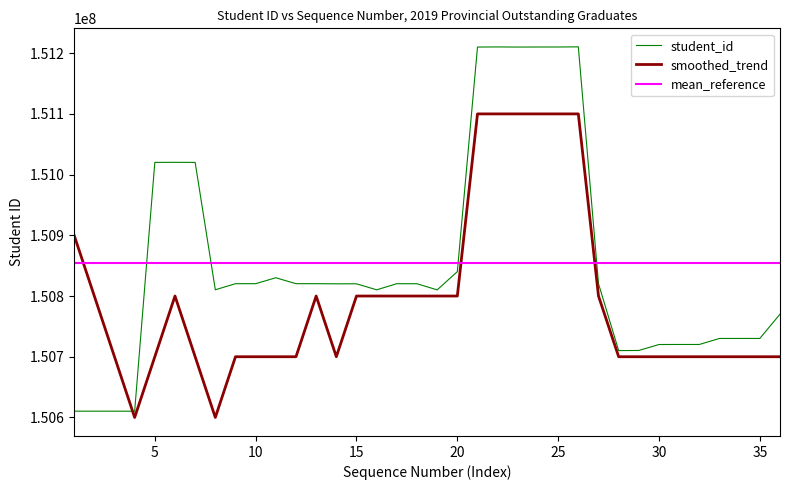

Which series has the widest spread of values?

student_id